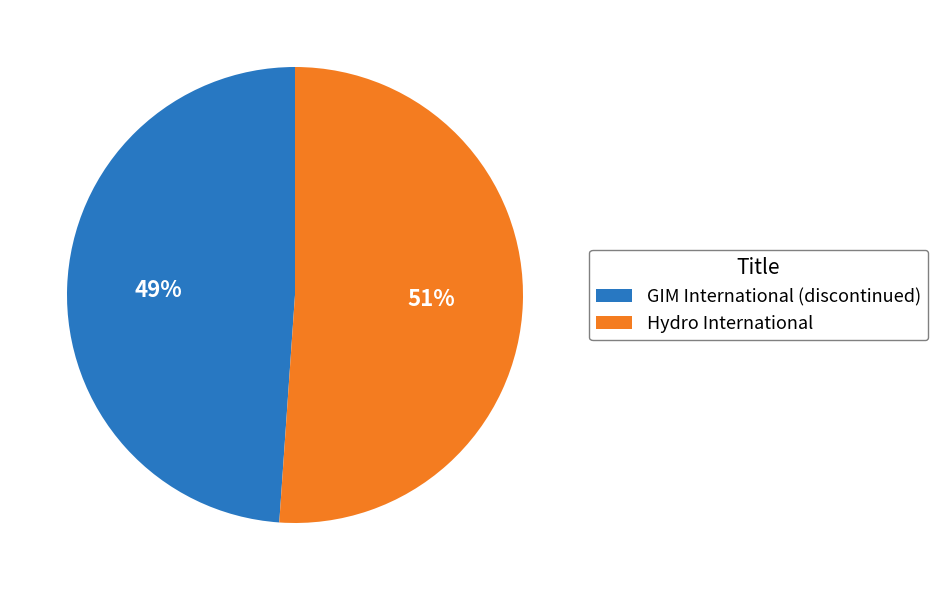

Which category has the smallest portion of the pie?

GIM International (discontinued)